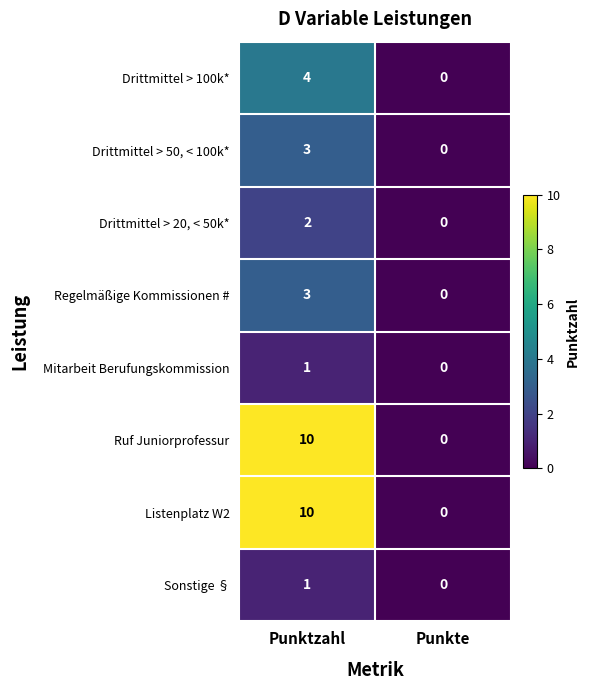

At which category is the sum across all series the highest?

Punktzahl